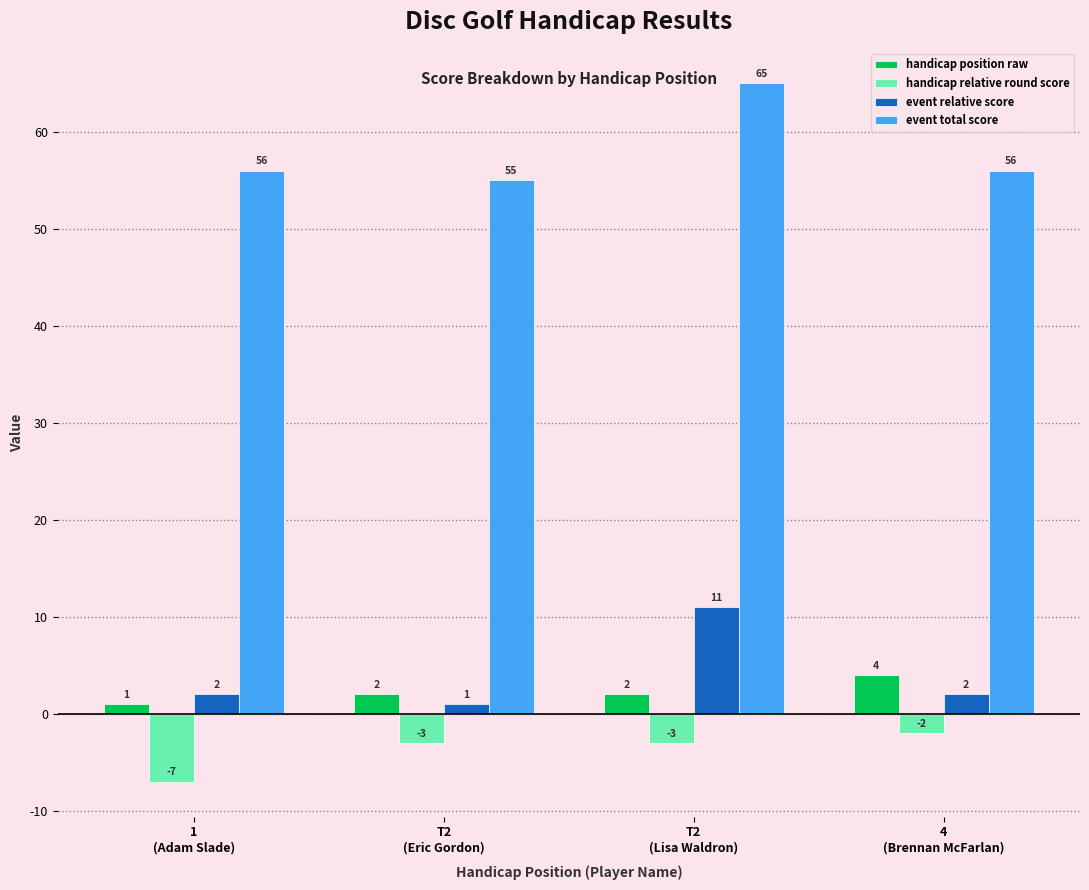

Reading right to left, transcribe all the data shown in this chart.

handicap position raw: 4	2	2	1
handicap relative round score: -2	-3	-3	-7
event relative score: 2	11	1	2
event total score: 56	65	55	56